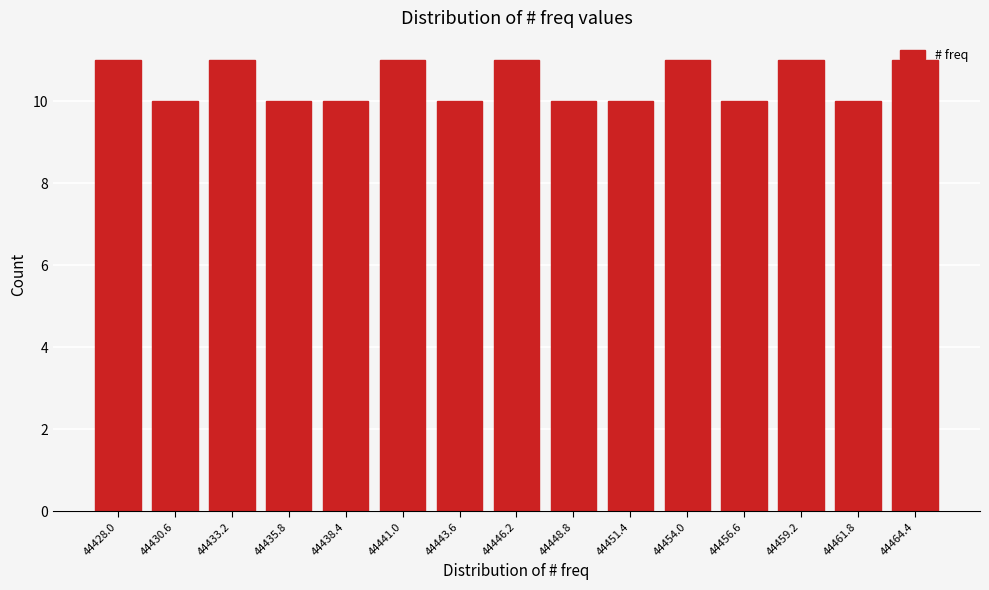

What is the maximum value shown in the chart?

11